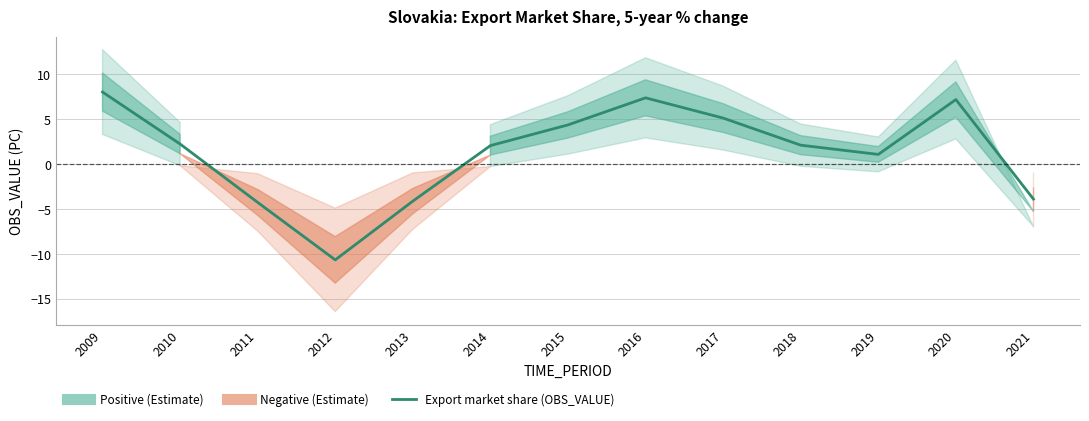

How many data points are less than 2?

5